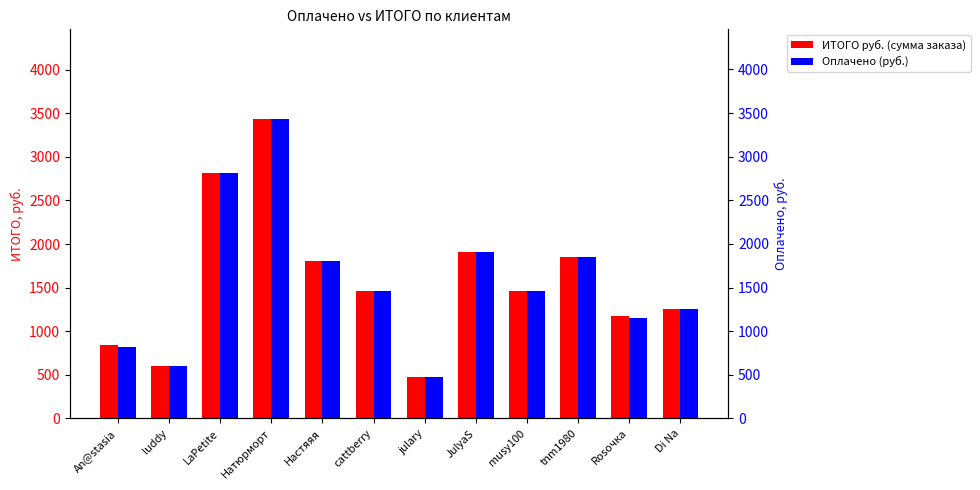

Are the bars grouped side by side (vs. stacked)?

Yes